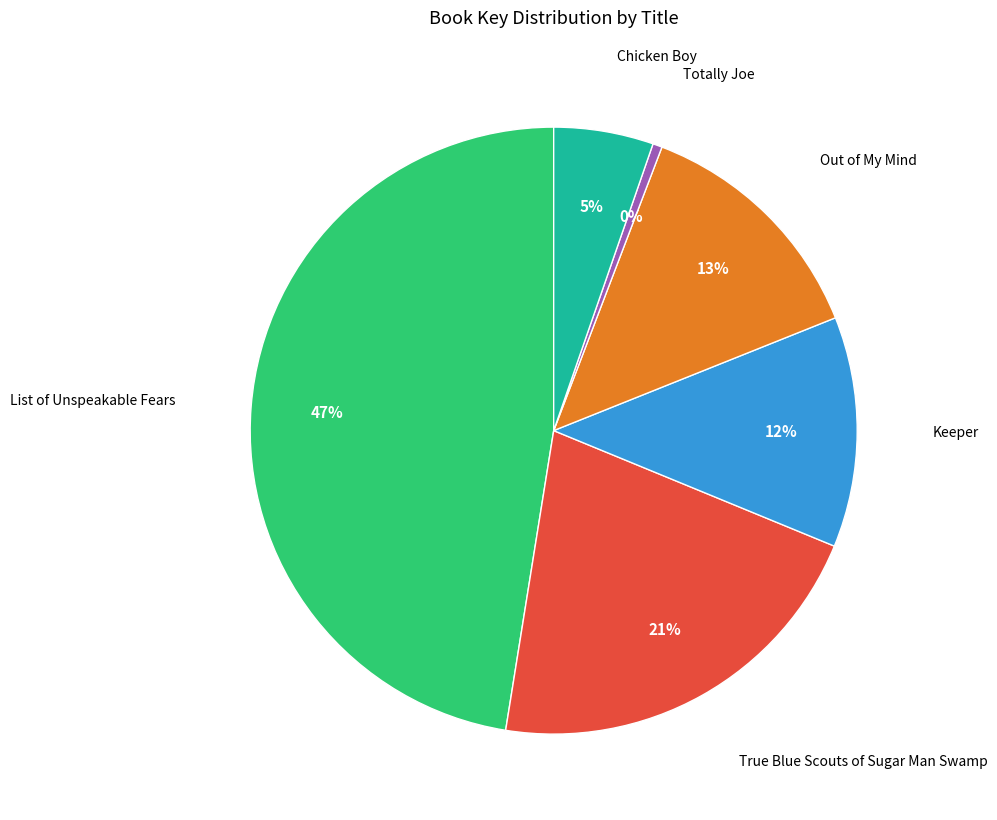

Count the number of slices in the pie.

6